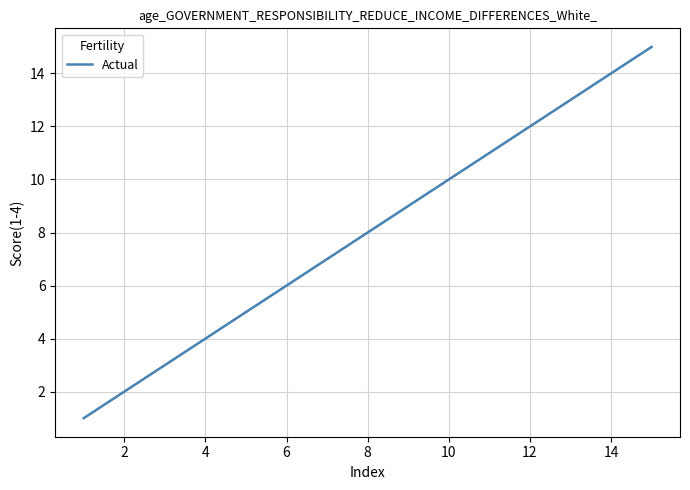

What is the difference between the maximum and minimum values?

14